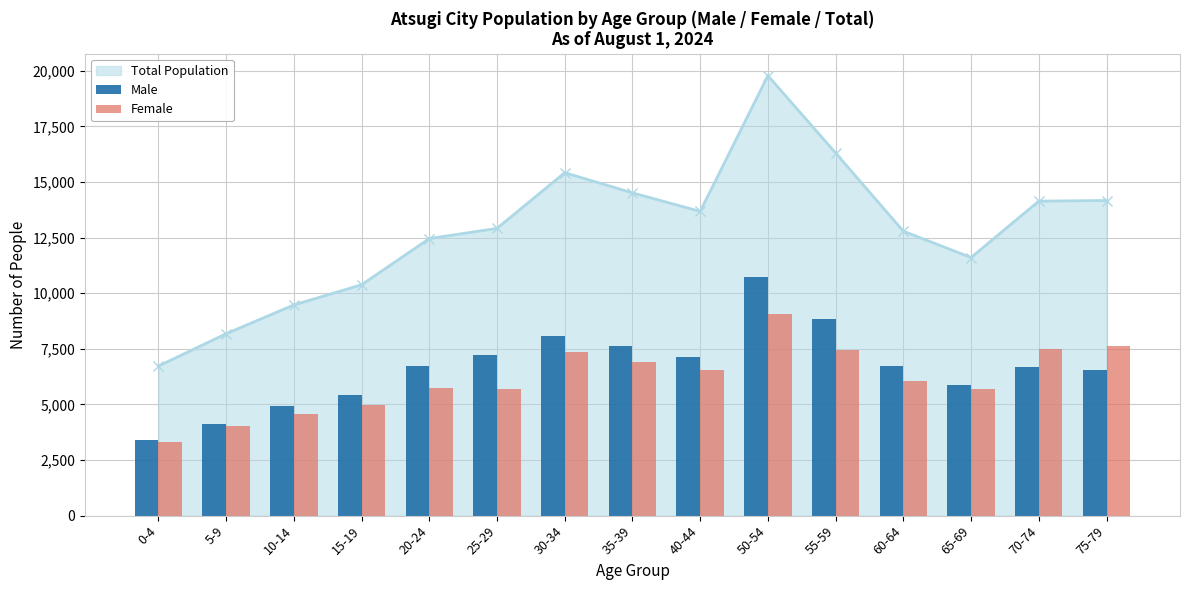

What is the highest value of the Total Population series?

19777